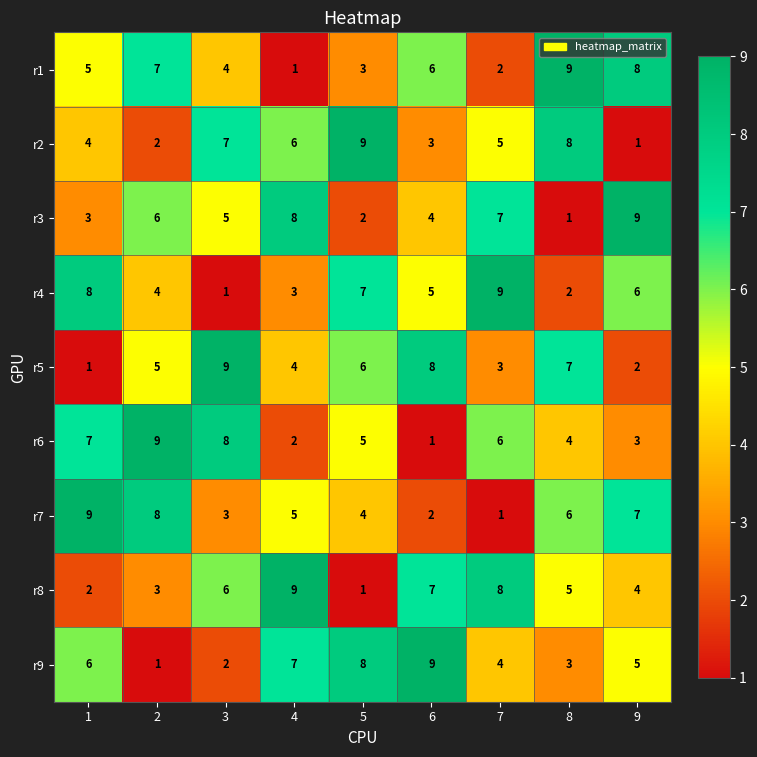

What is the average value of the r7 series?

5